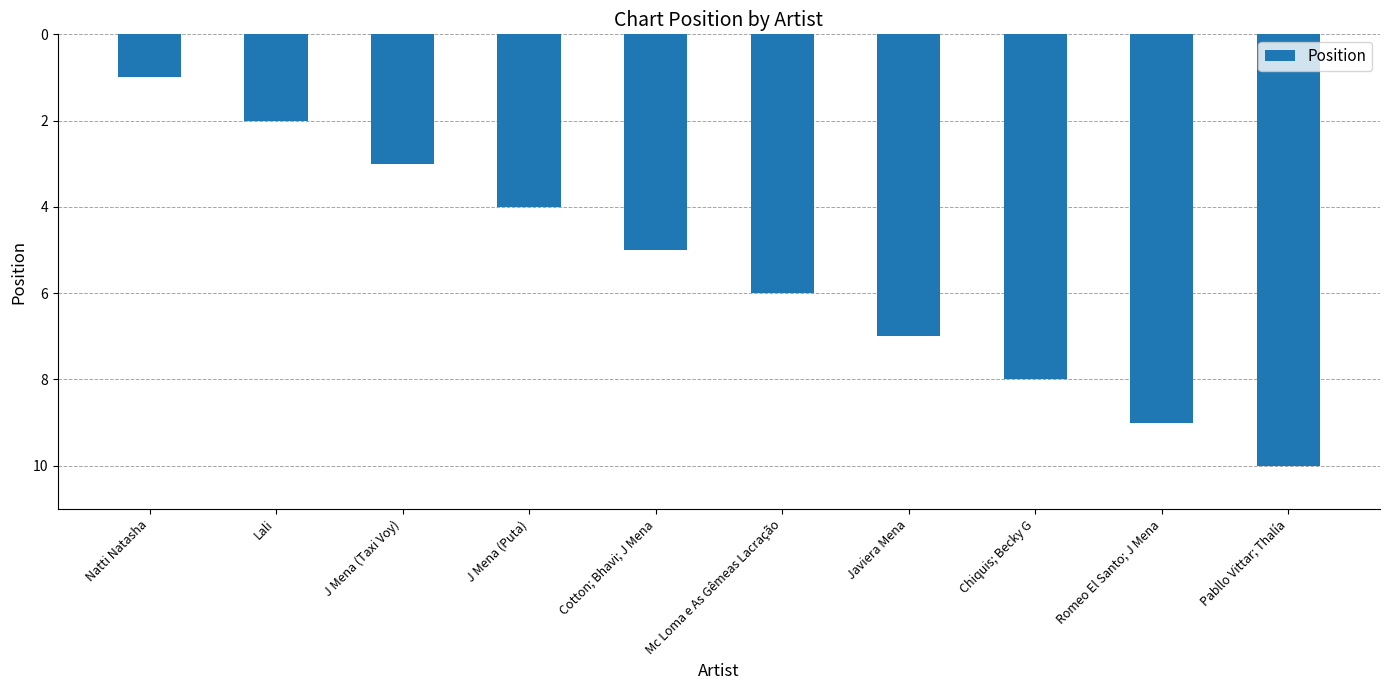

What is the difference between the maximum and second lowest values?

8